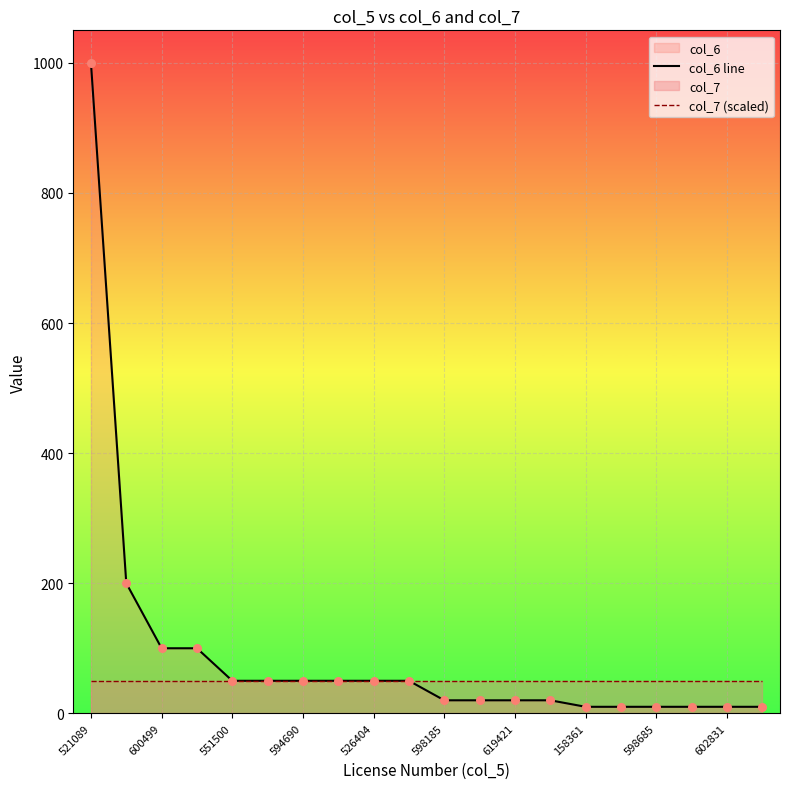

At which category is the sum across all series the highest?

521089